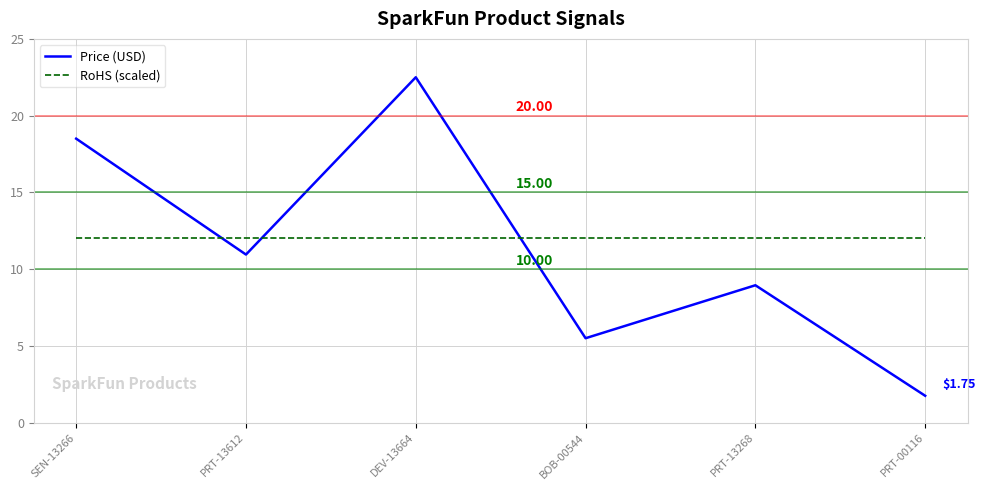

Is the value of Price (USD) at BOB-00544 greater than the value of RoHS (scaled) at PRT-13612?

No